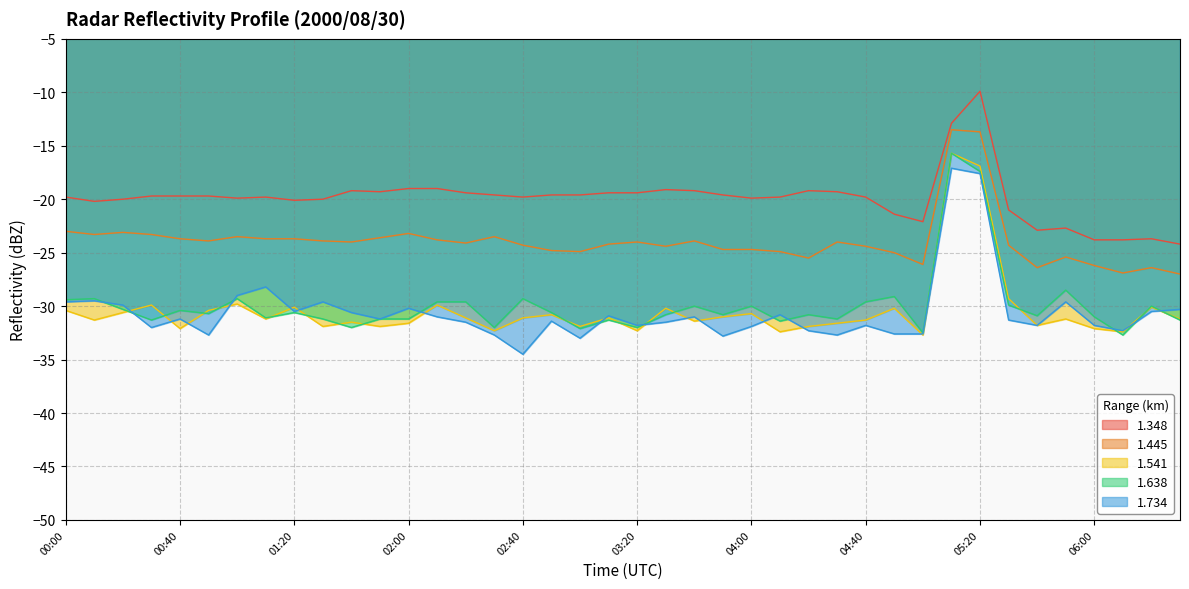

Which category has the highest value in the 1.445 series?

05:10